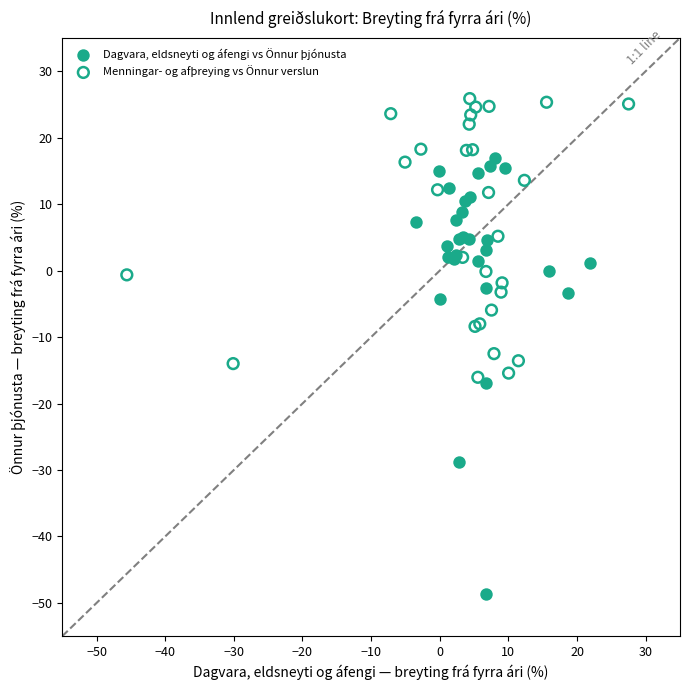

Which series reaches the maximum Y coordinate?

Menningar- og afþreying vs Önnur verslun